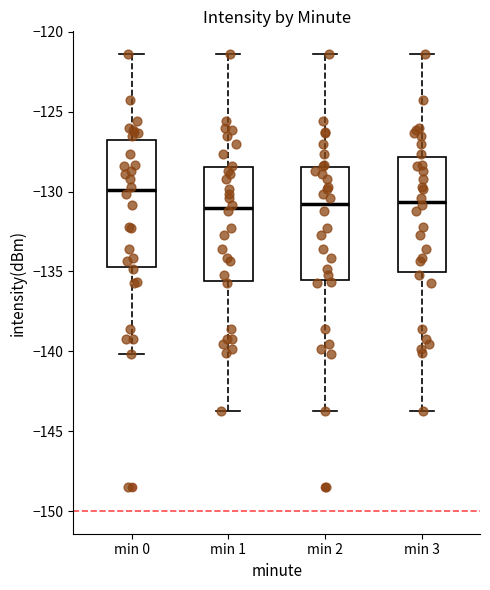

Which box has the highest median line?

min 0